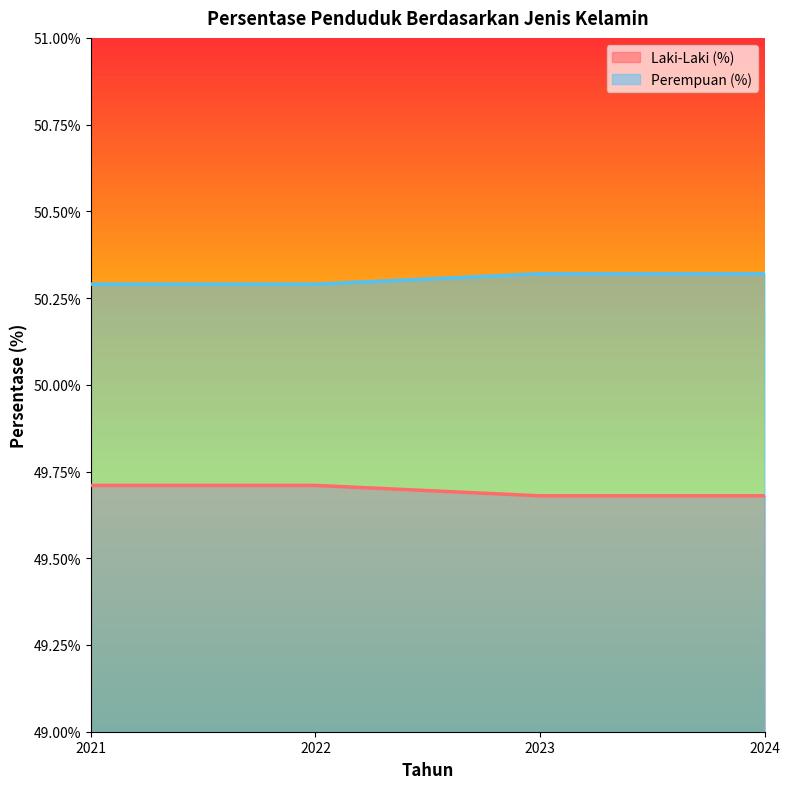

At which category is the sum across all series the highest?

2021